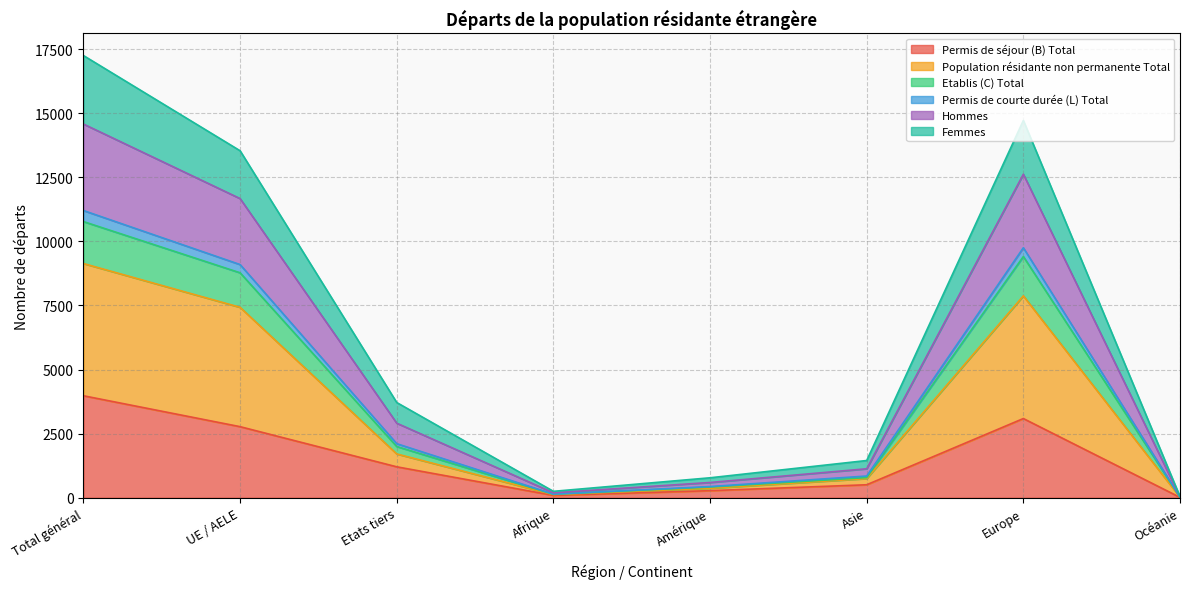

At which category is the sum across all series the highest?

Total général